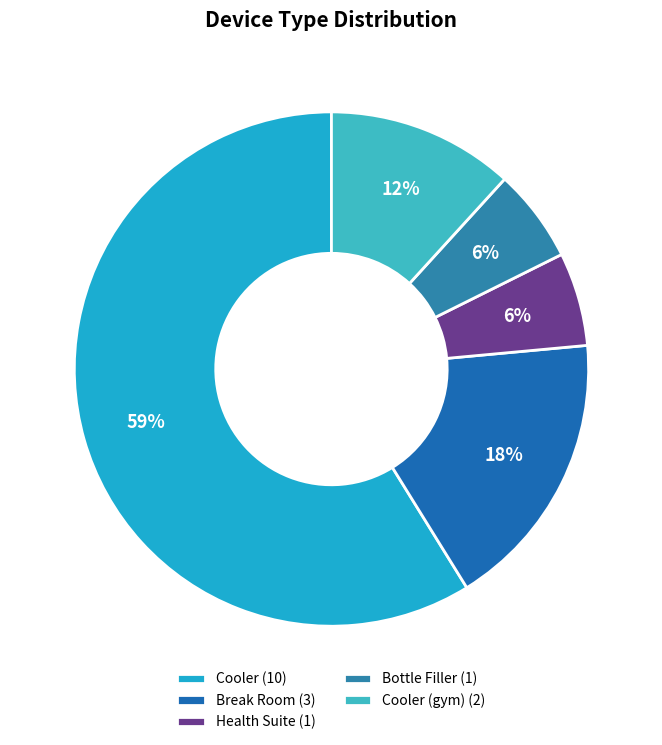

To the nearest percent, what is the average slice percentage?

20%